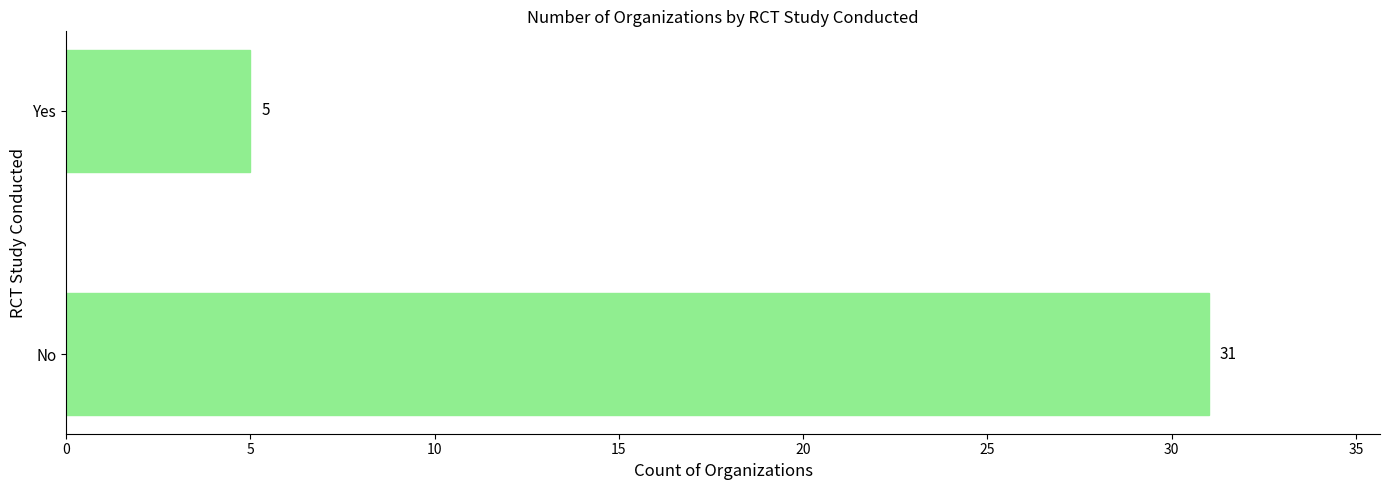

The chart shows a value of 31 at No. True or false?

True